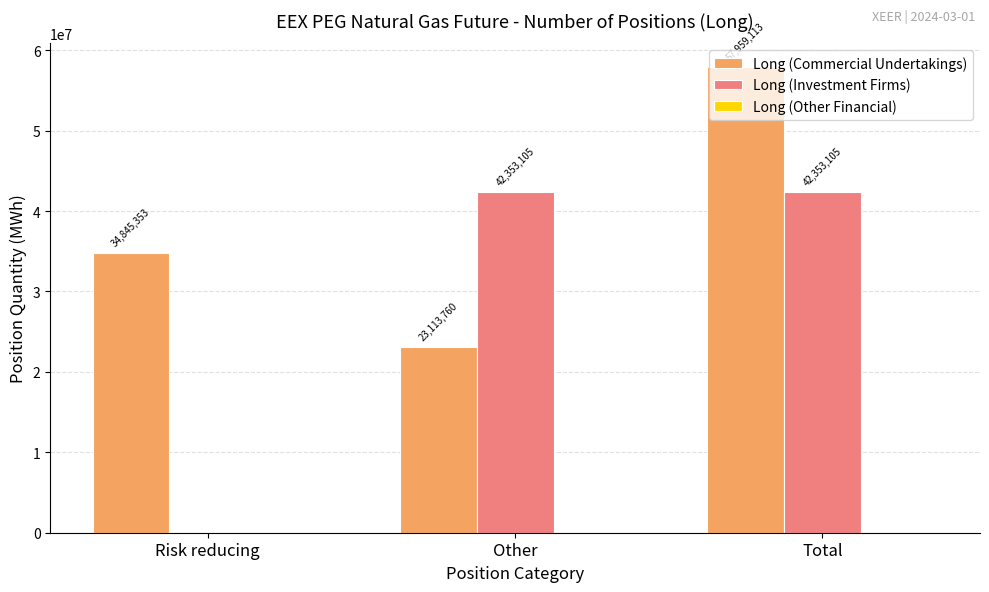

Which category has the highest value across all series?

Total